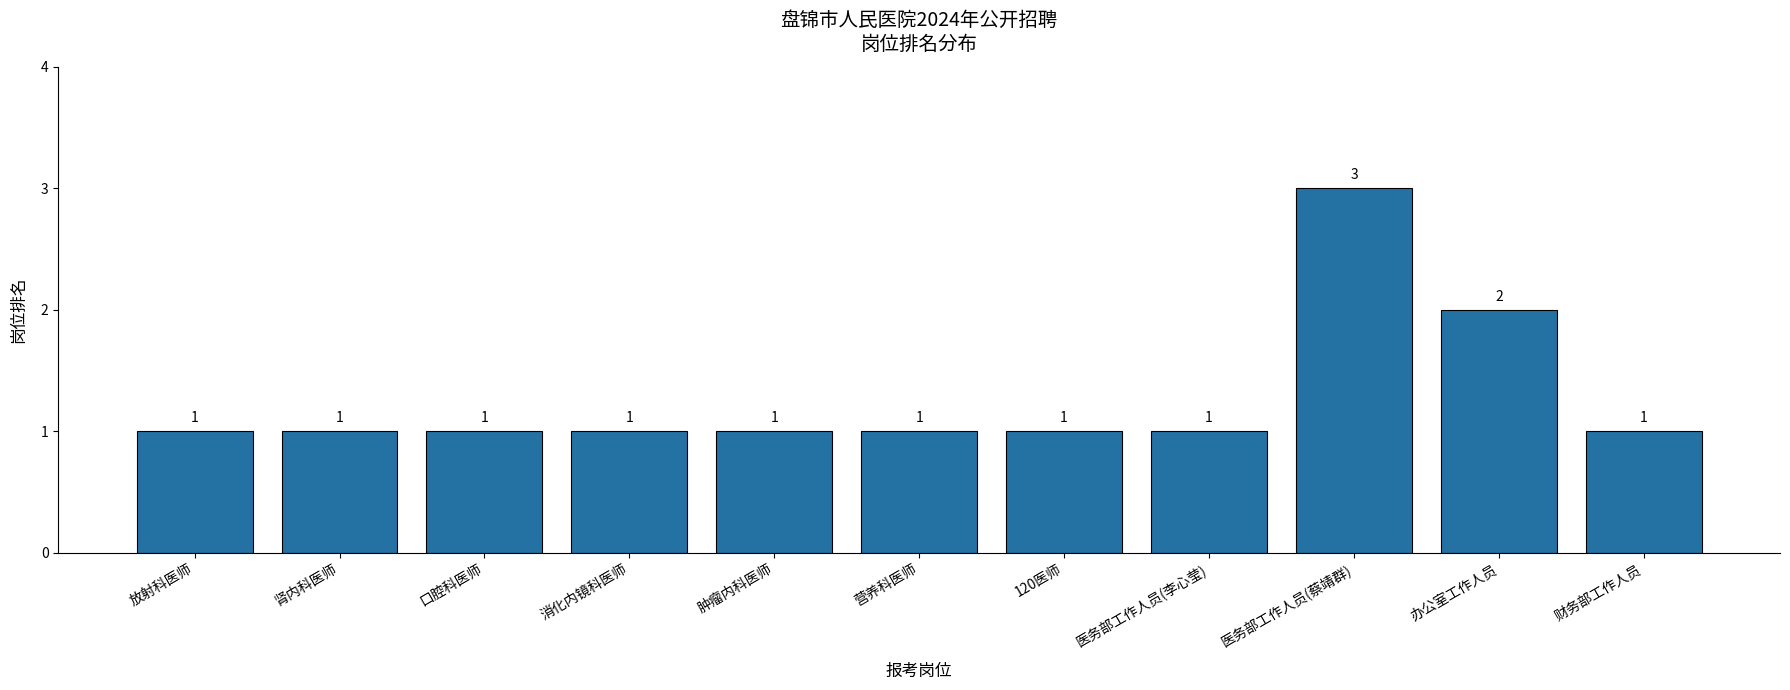

How many bars are there in total?

11